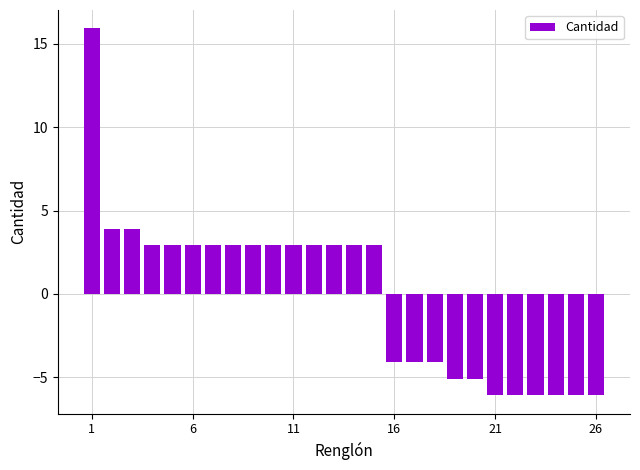

What is the smallest value displayed?

-6.1